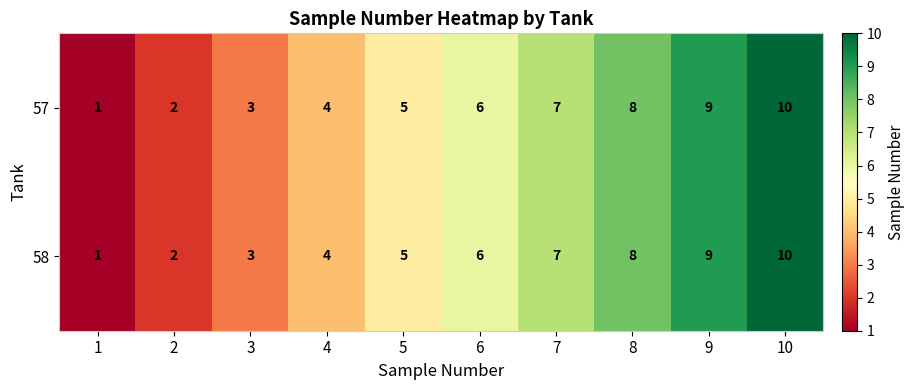

Count the 57 values in the range 3 to 8.

6